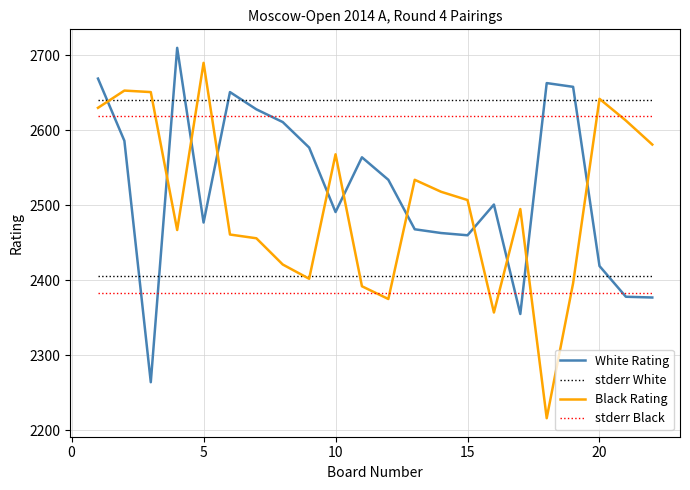

Does the chart display data point markers on the line(s)?

No